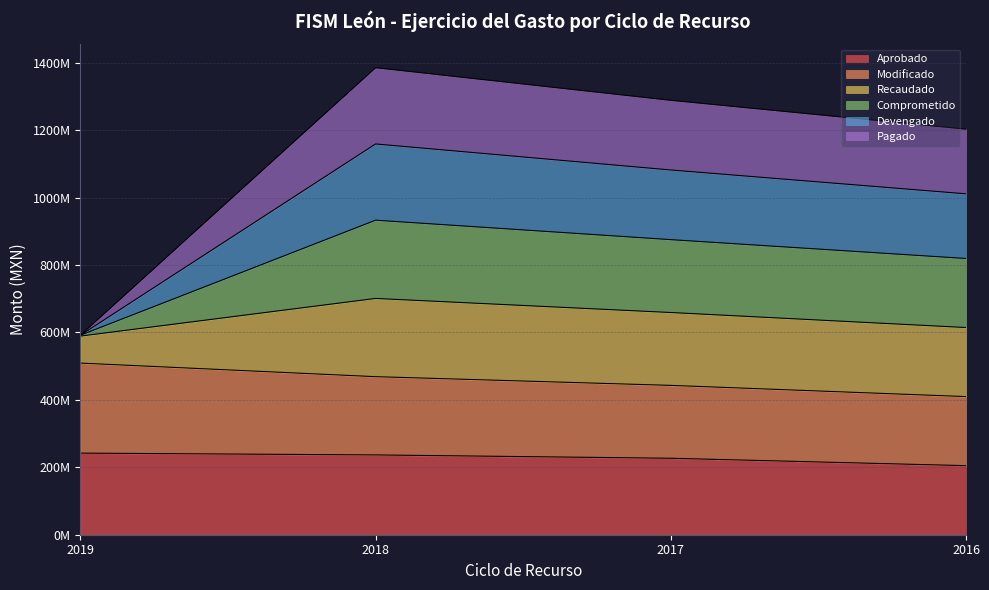

At how many categories does at least one series exceed 1317795393?

1